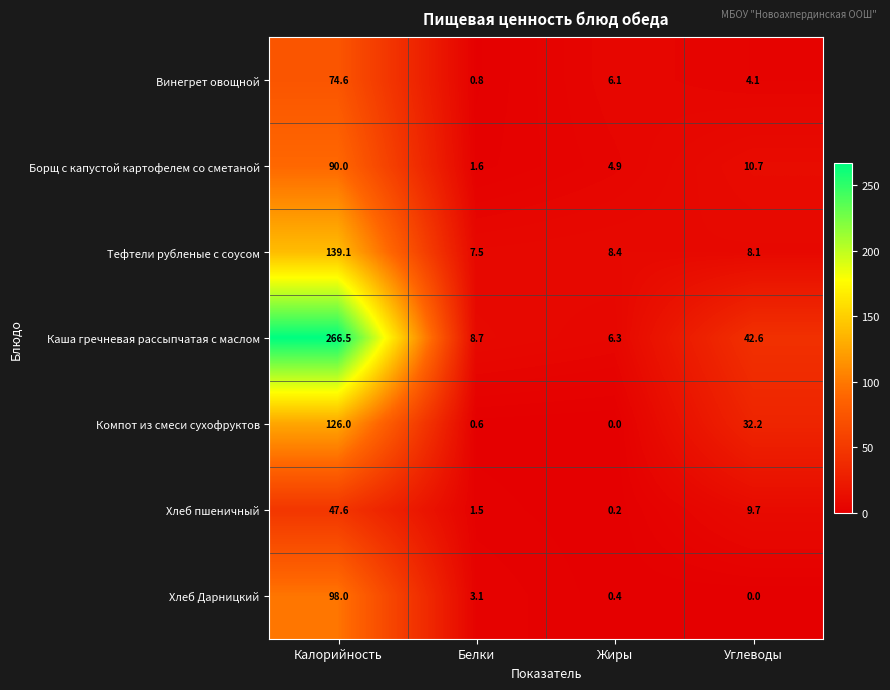

What is the spread (max minus min) of values at Жиры?

8.4